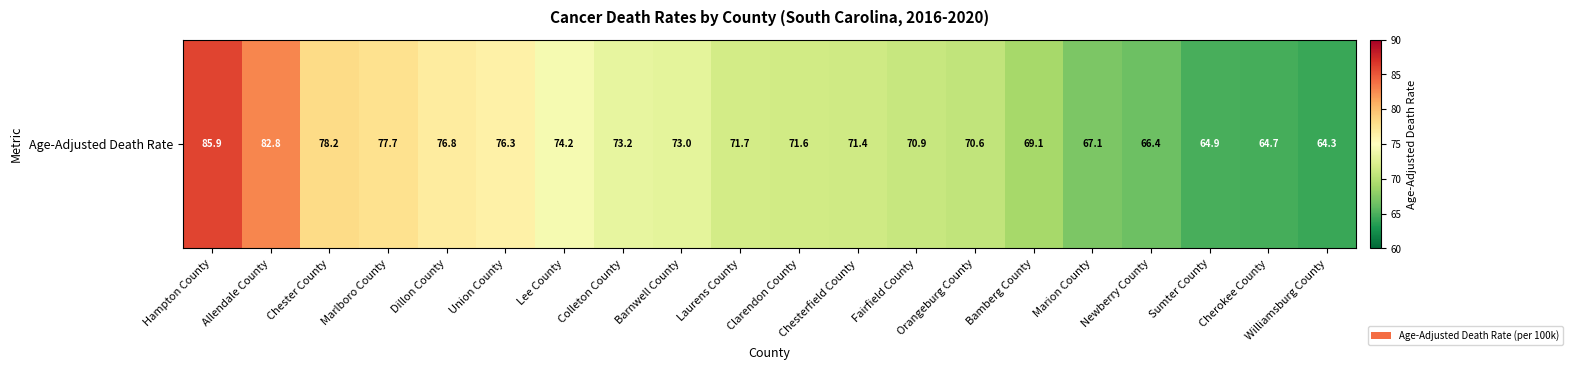

What is the change in value from Orangeburg County to Bamberg County?

-1.5